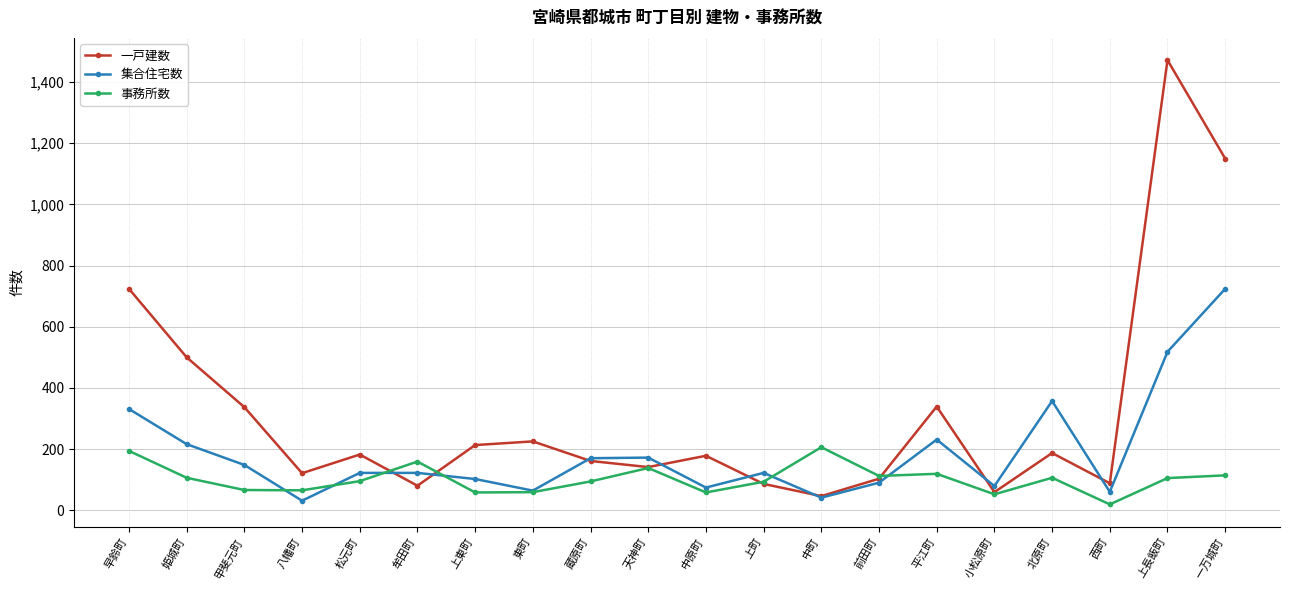

After their last crossing, which series has the higher values: 事務所数 or 一戸建数?

一戸建数